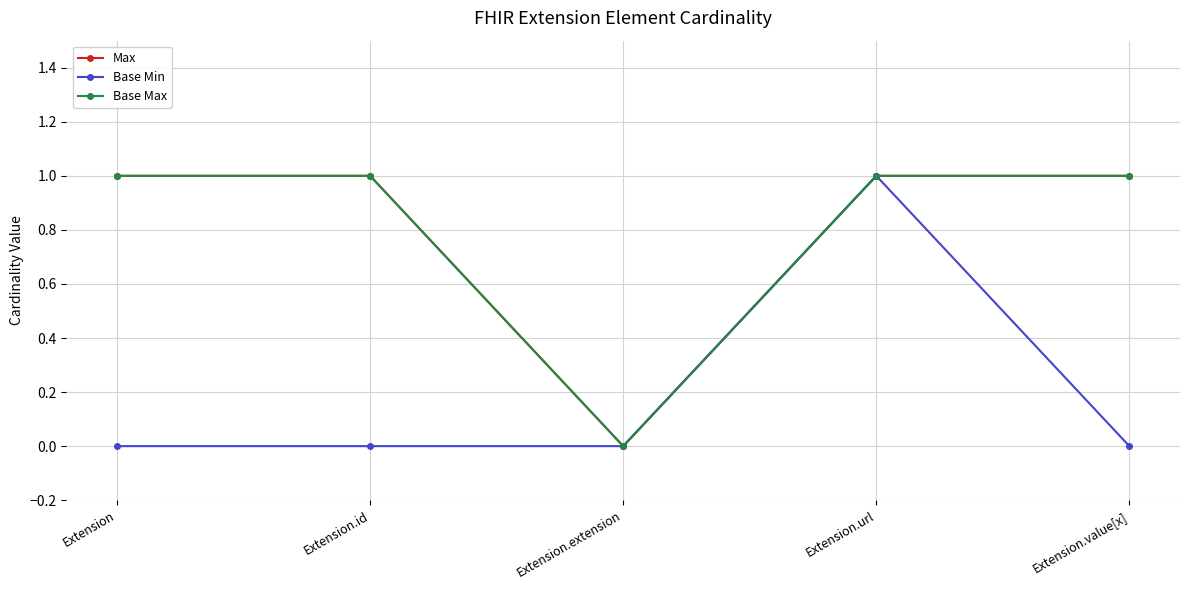

What is the greatest value displayed?

1